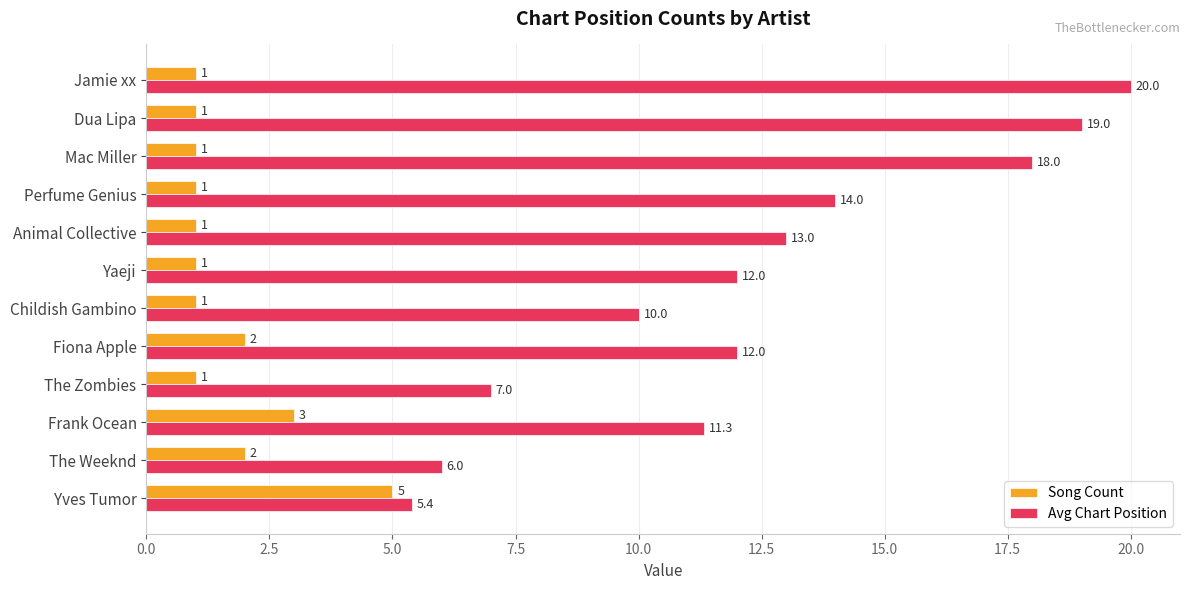

What is the difference between the highest and lowest values at Yaeji?

11.0